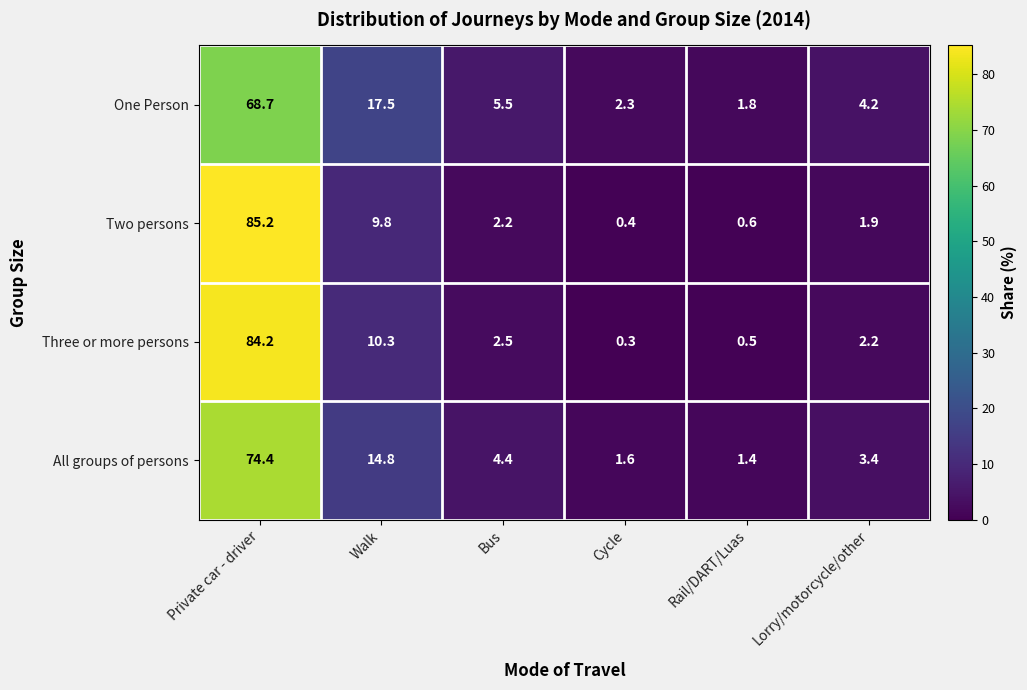

The value of Three or more persons at Walk is 2.9. True or false?

False